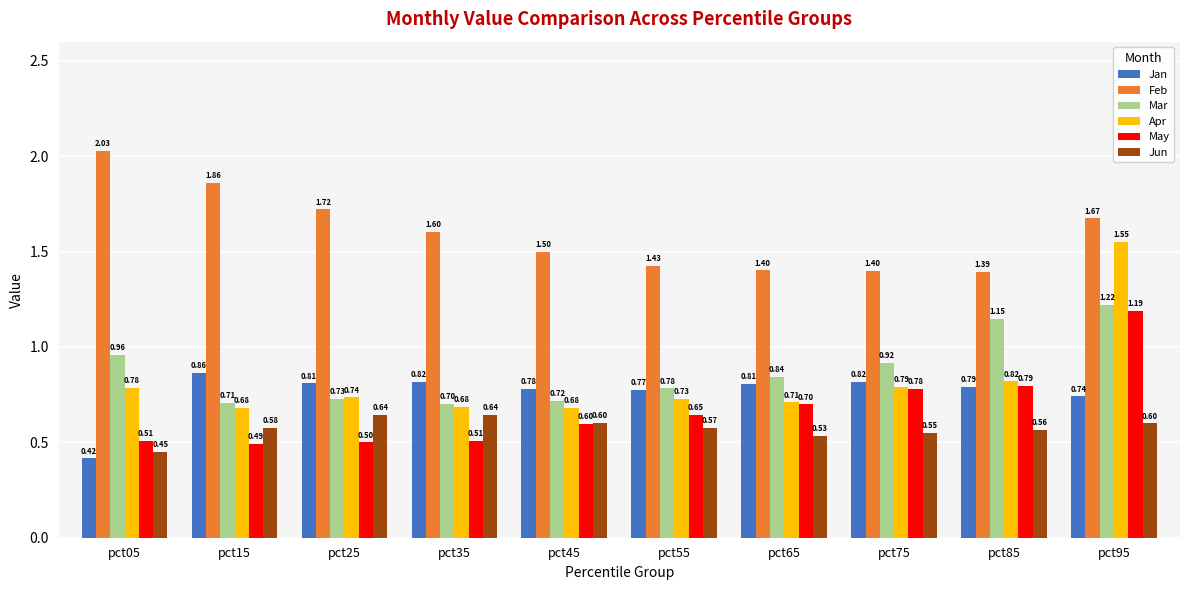

At which label does May reach its peak?

pct95